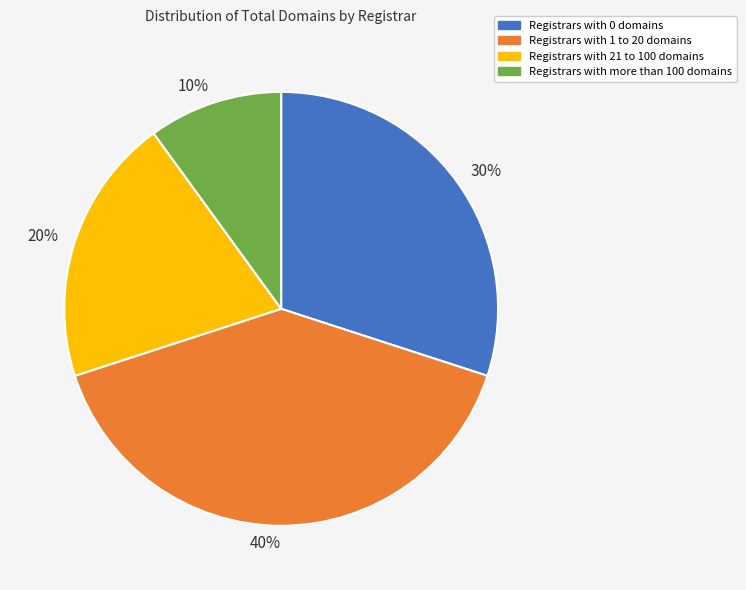

Rank the categories by value from lowest to highest.

10%, 20%, 30%, 40%